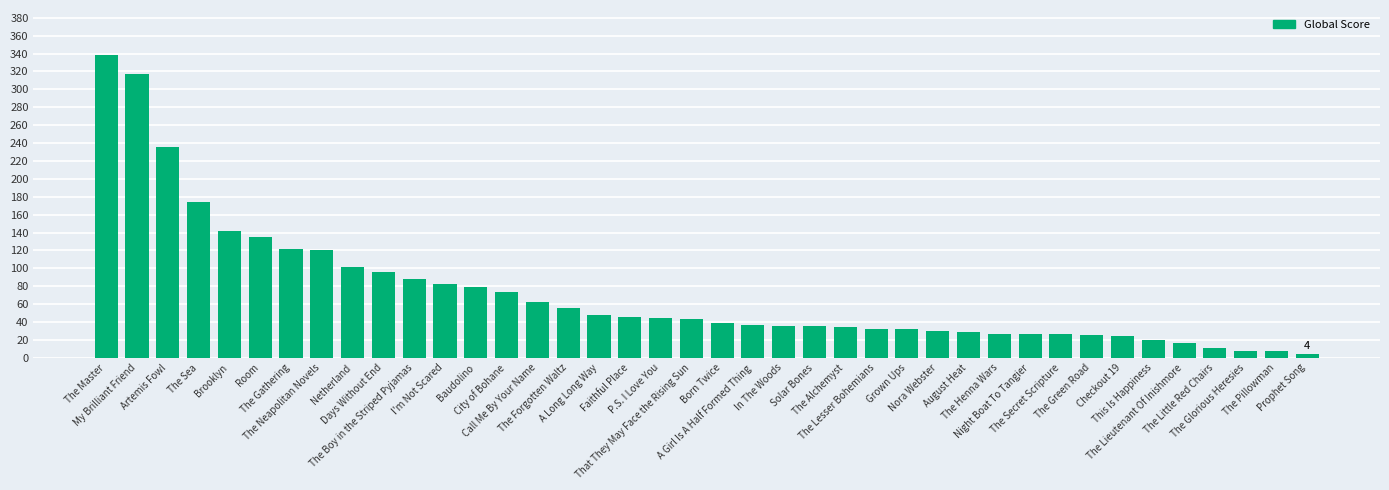

Count the number of categories in the chart.

40